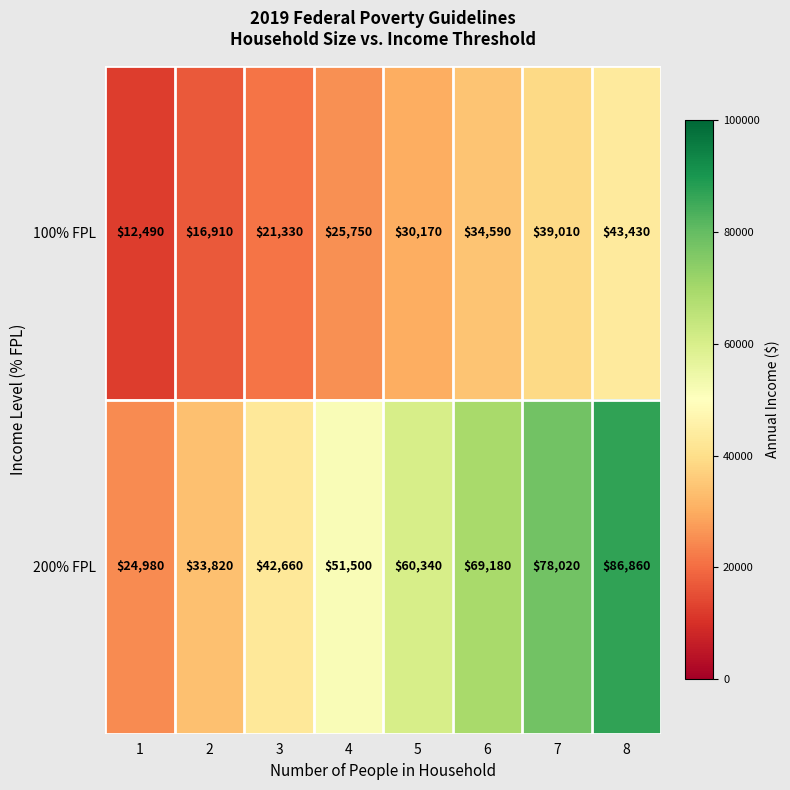

Rank the series by their maximum value, from highest to lowest.

200% FPL, 100% FPL